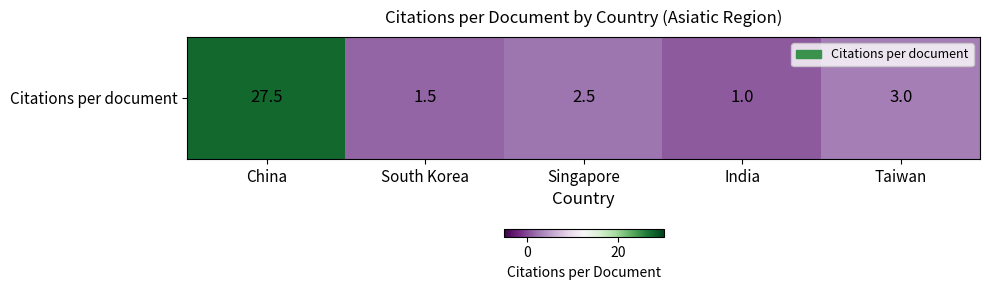

What is the sum of the values at India and Singapore?

3.5